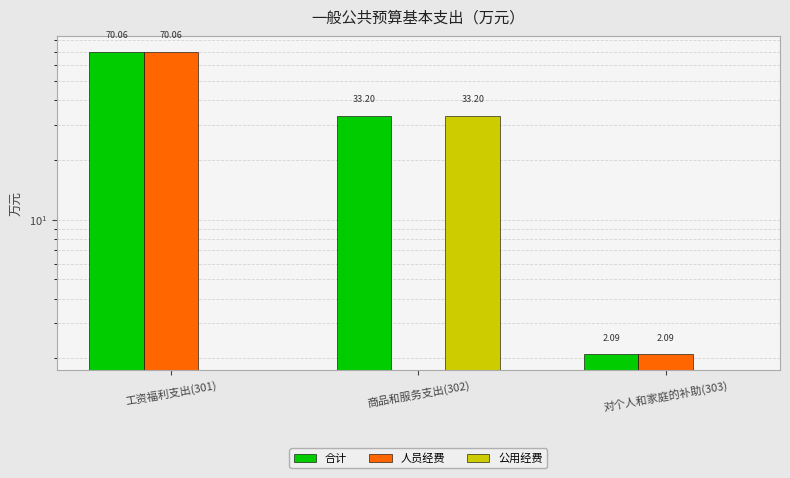

The value of 公用经费 at 工资福利支出(301) is 0.0. True or false?

True